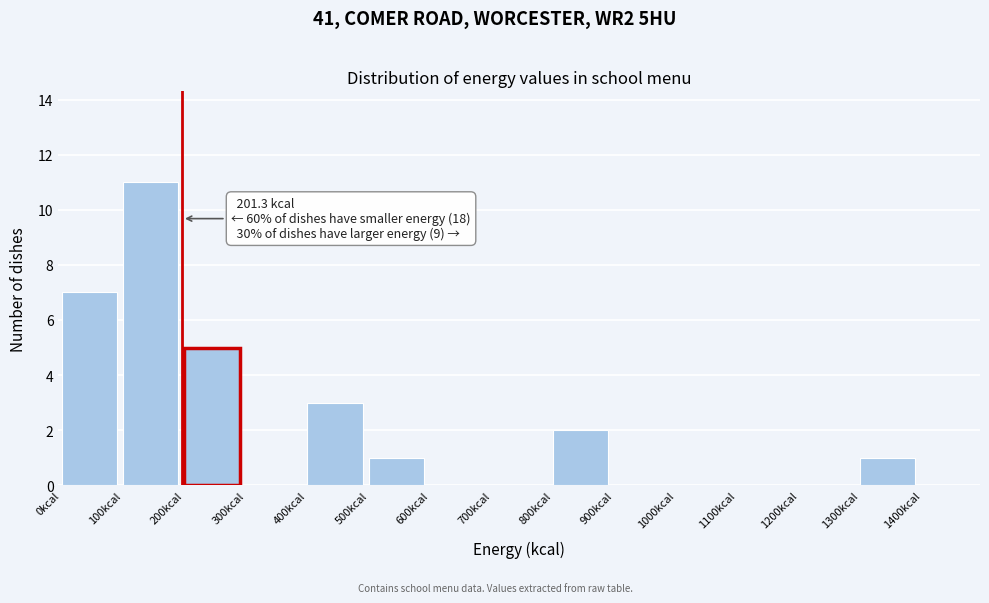

Over which range of the x-axis is the bar tallest?

100 to 200